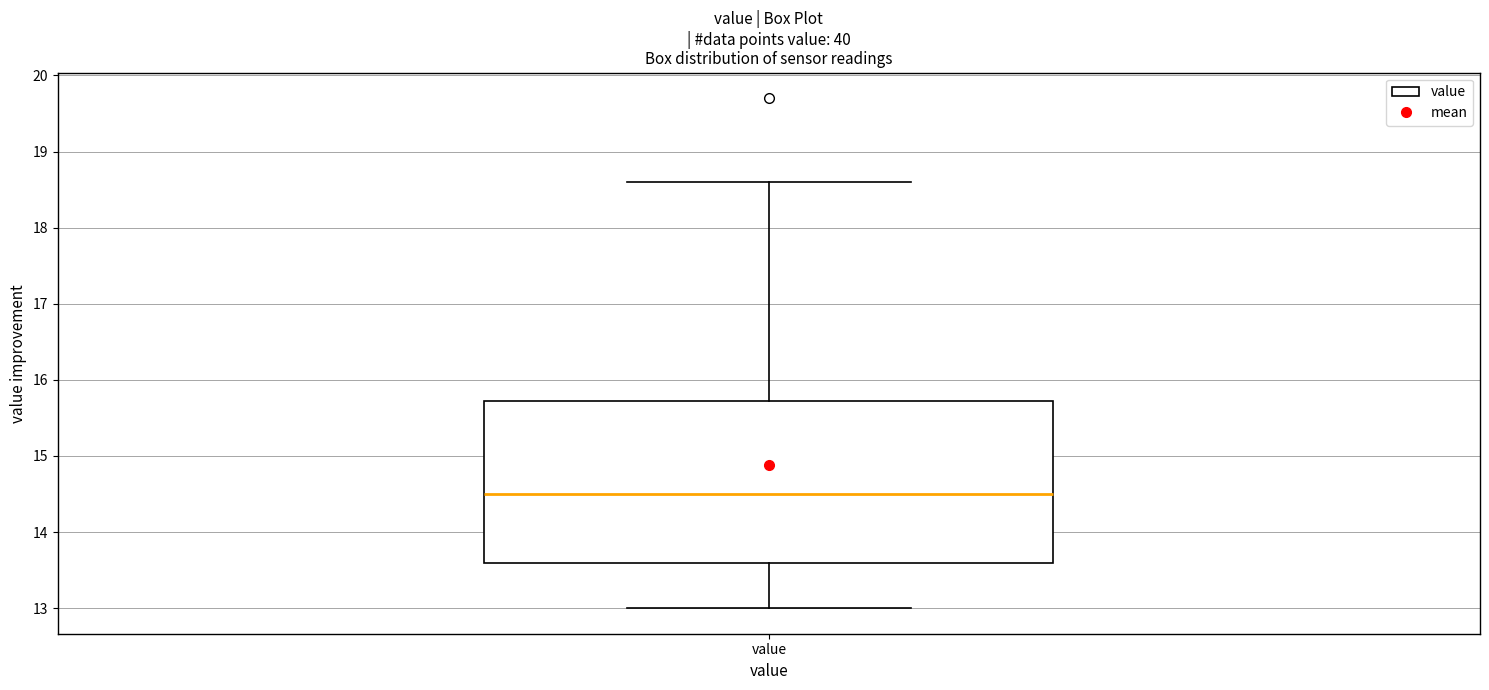

Transcribe this box plot: give where the median line is, the range the box spans, and where the two whiskers end, as read against the y-axis. The values are not printed on the chart, so give them approximately, as read against the axis.

median 14.5, box 13.6 to 15.7, whiskers 13.0 to 18.6